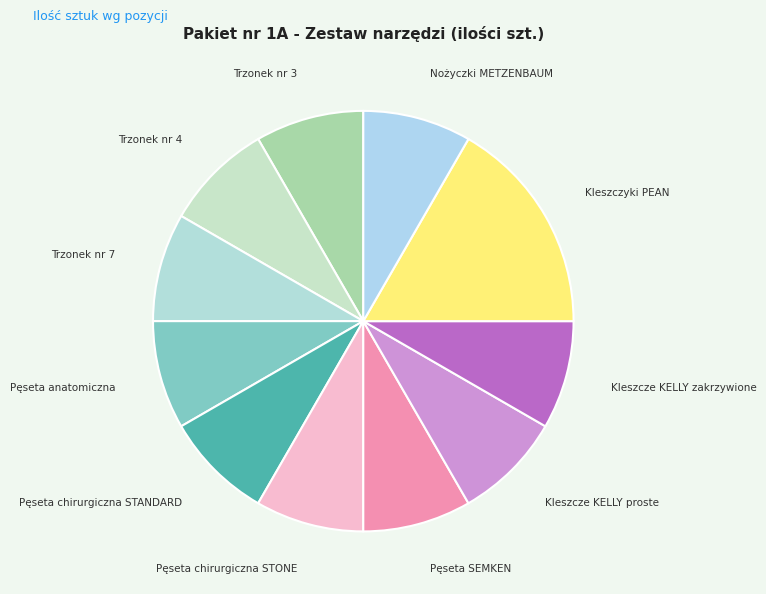

Do Pęseta chirurgiczna STANDARD and Nożyczki METZENBAUM together represent more than half of the pie?

No